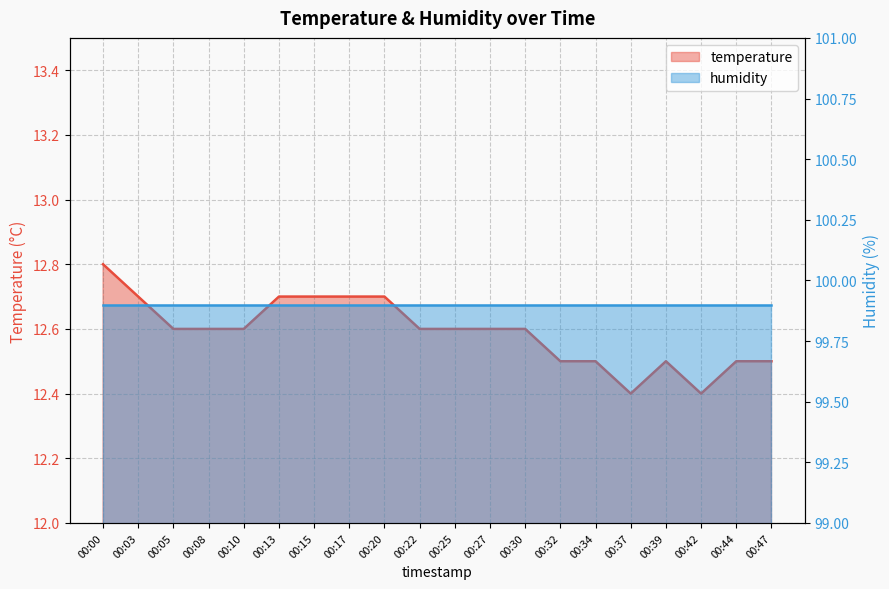

Is it true that the value at 00:03 is 12.7?

True